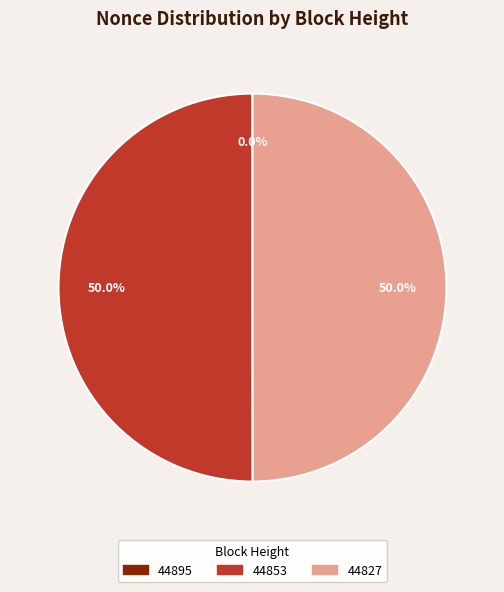

How much of the chart is everything except 44827?

50.0%